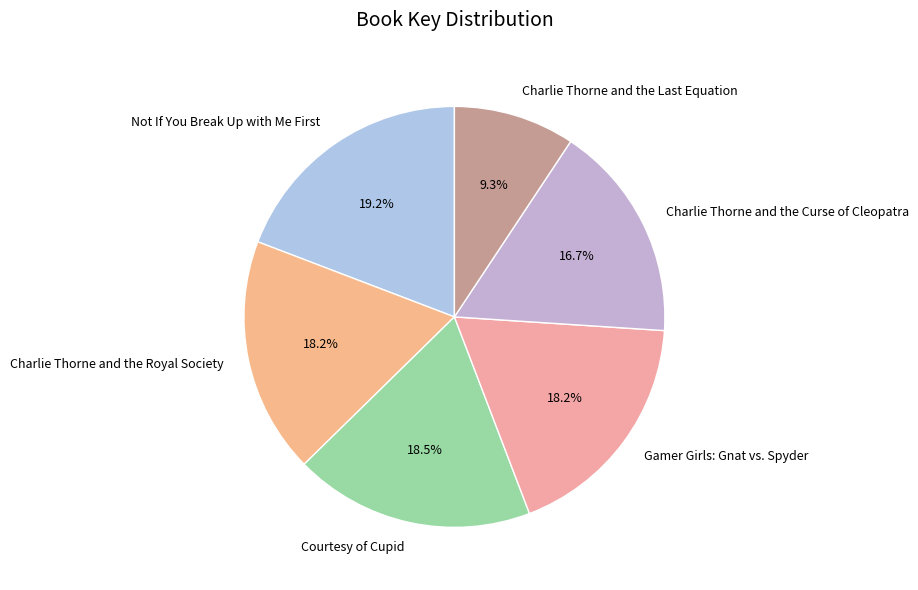

Between Charlie Thorne and the Curse of Cleopatra and Charlie Thorne and the Royal Society, which is larger?

Charlie Thorne and the Royal Society